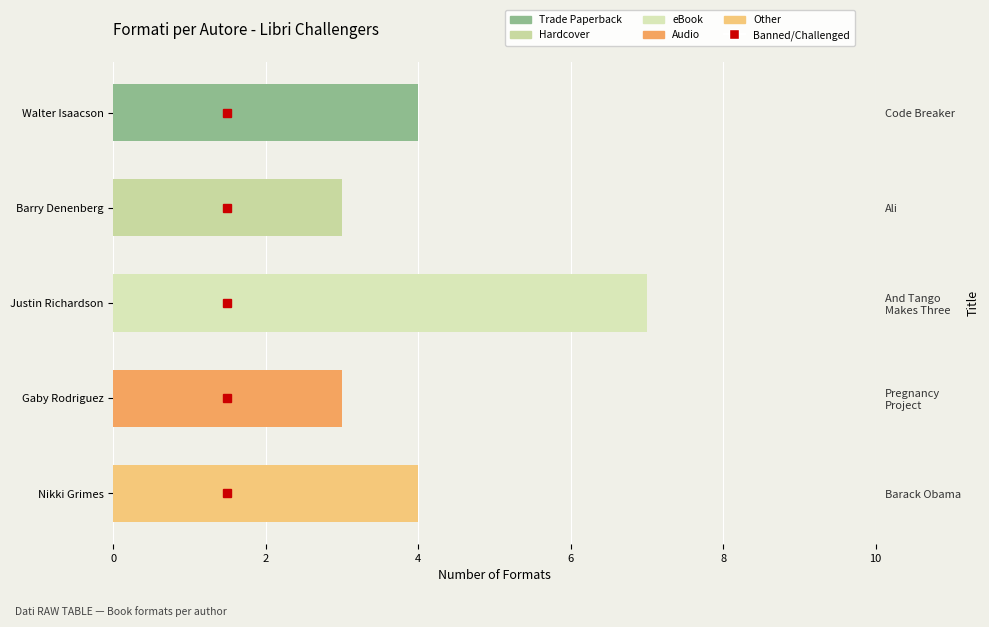

Does the chart contain any negative values?

No